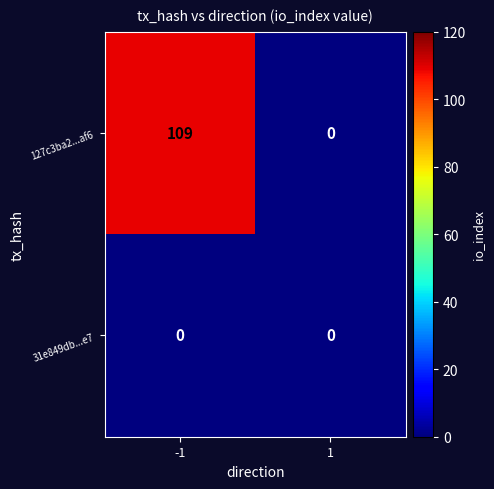

At how many categories does at least one series exceed 3?

1